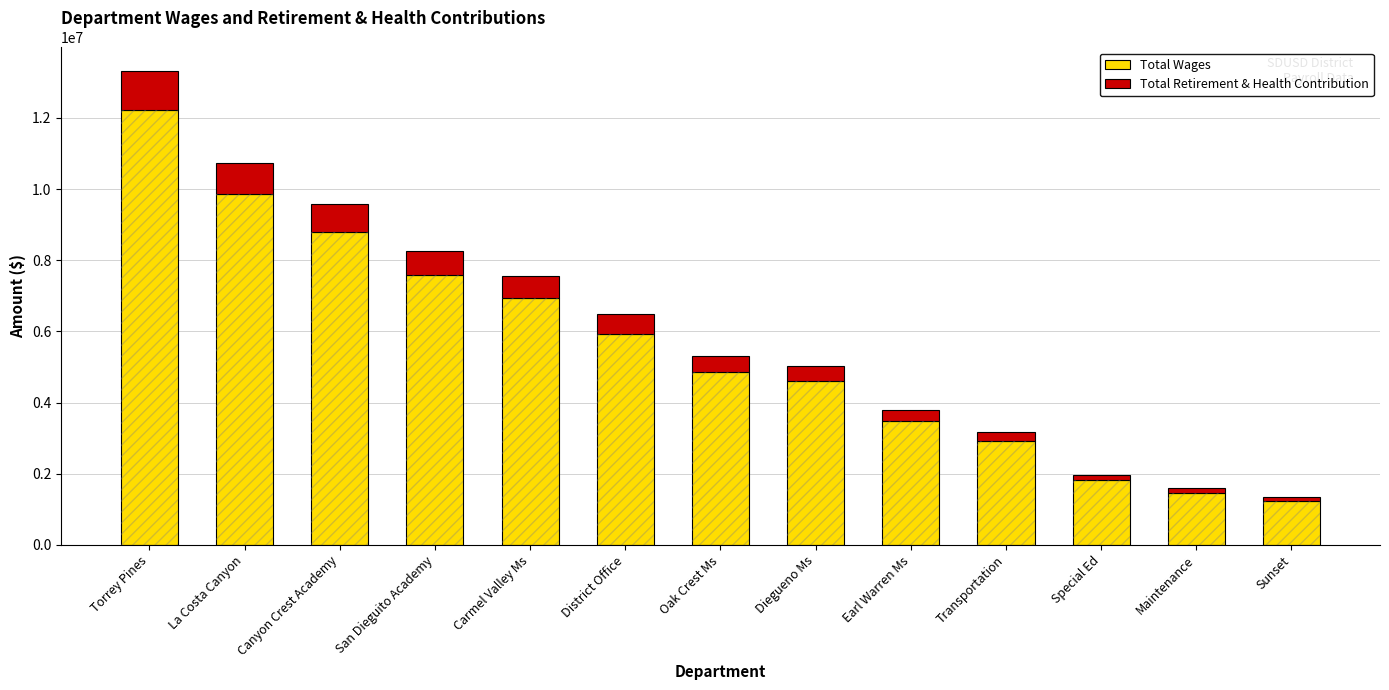

True or false: Total Wages has a value of 12220701 at Torrey Pines.

True